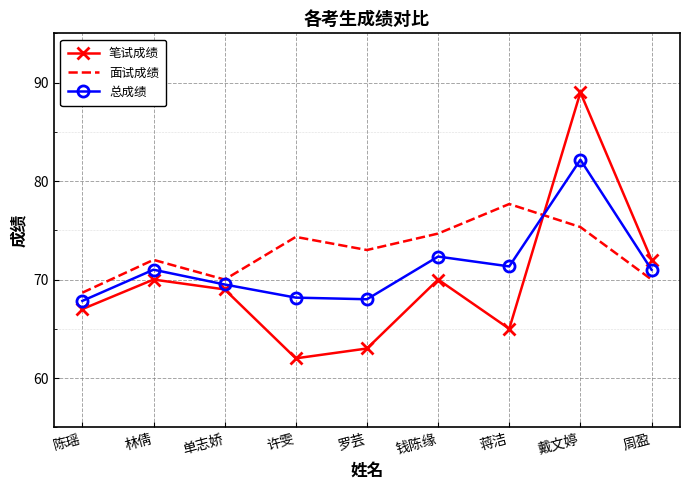

What position from the left is 戴文婷?

8